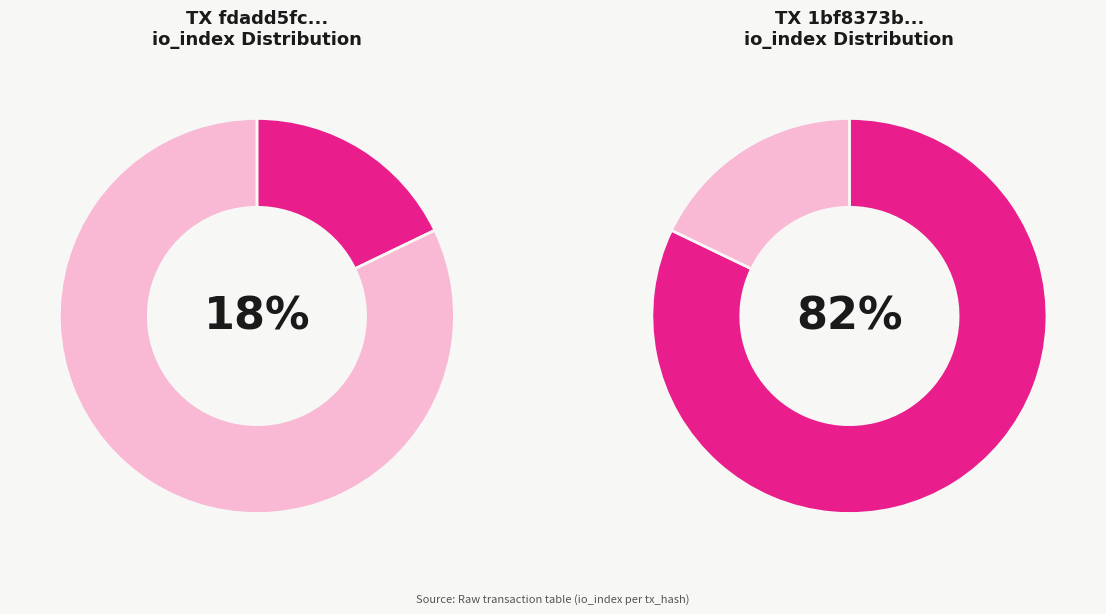

What portion of the pie excludes io_index=5?

82.1%